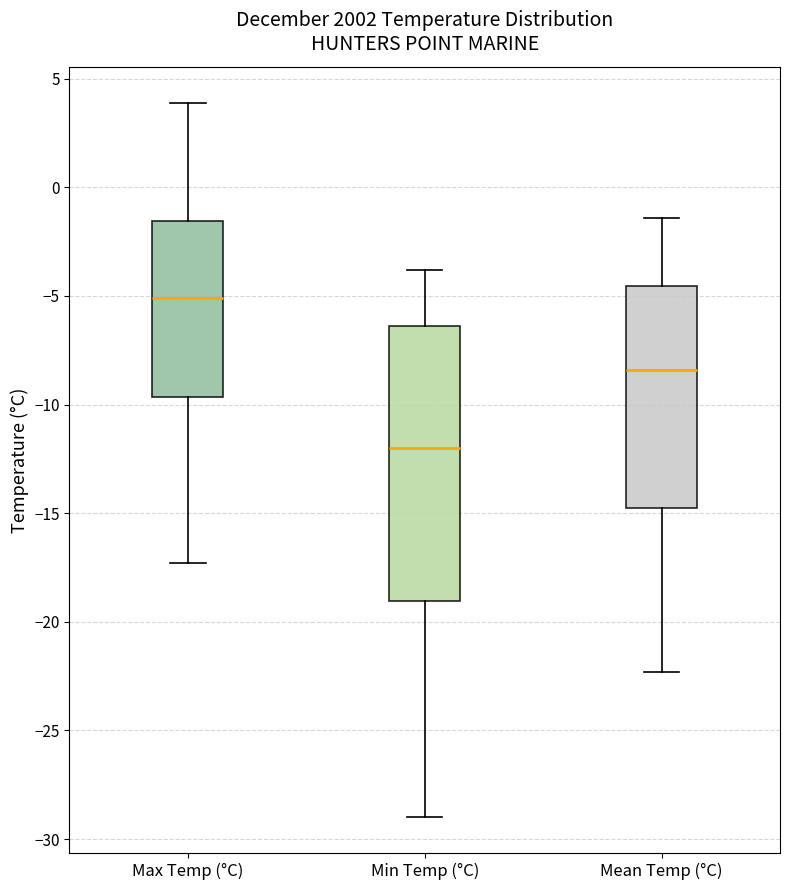

Reading left to right, read every box against the y-axis: the position of its median line, the range the box covers, and the ends of its whiskers. The values are not printed on the chart, so give them approximately, as read against the axis.

Max Temp (°C): median -5.0, box -9.5 to -1.5, whiskers -17.5 to 4.0
Min Temp (°C): median -12.0, box -19.0 to -6.5, whiskers -29.0 to -4.0
Mean Temp (°C): median -8.5, box -14.5 to -4.5, whiskers -22.5 to -1.5